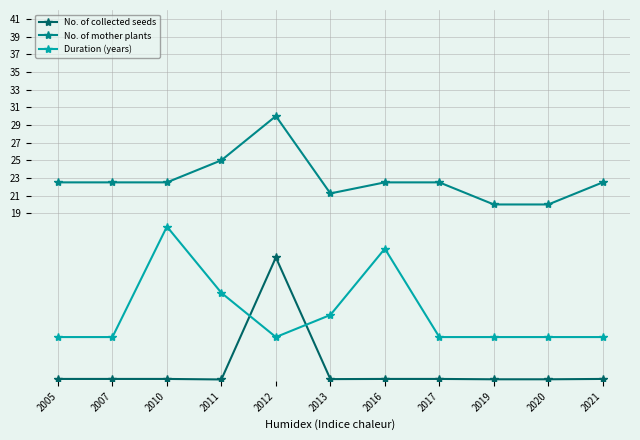

What is the sum of the Duration (years) values at 2016 and 2013?

22.5